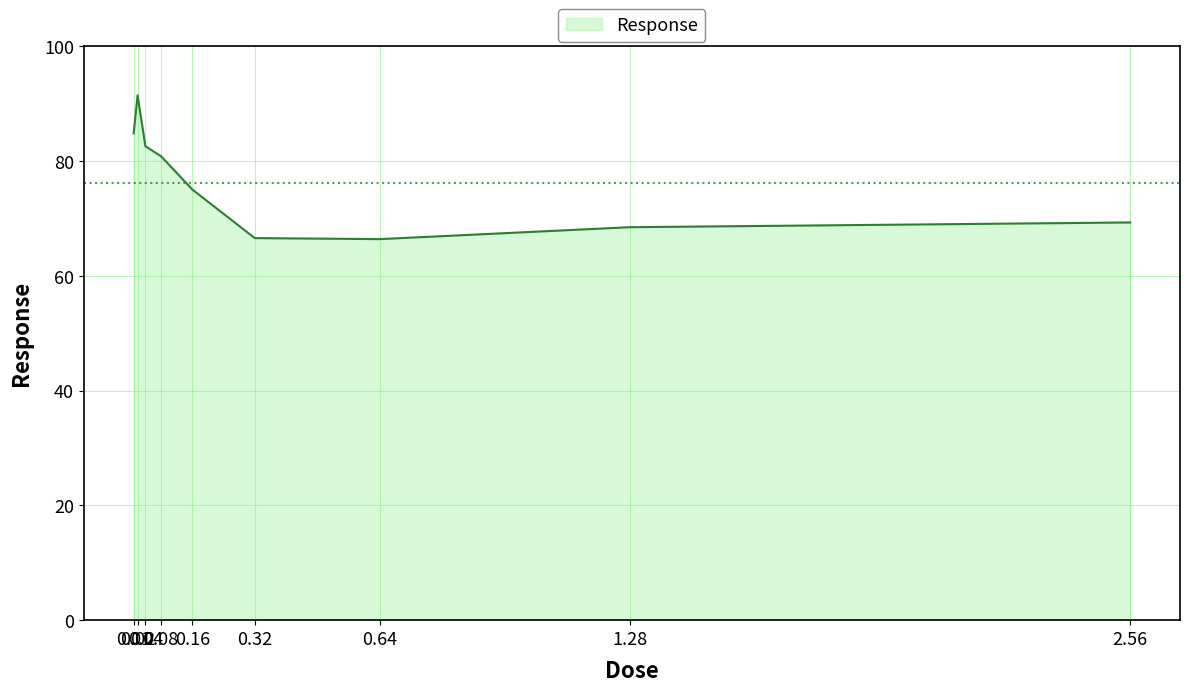

What is the difference between the maximum and minimum values?

25.0